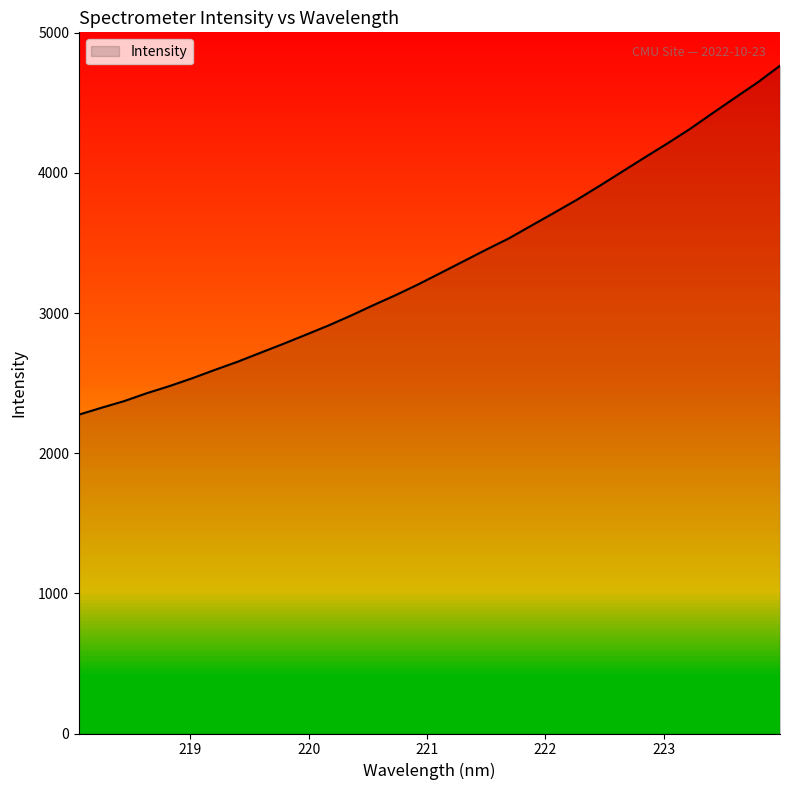

How many categories are shown in the chart?

32